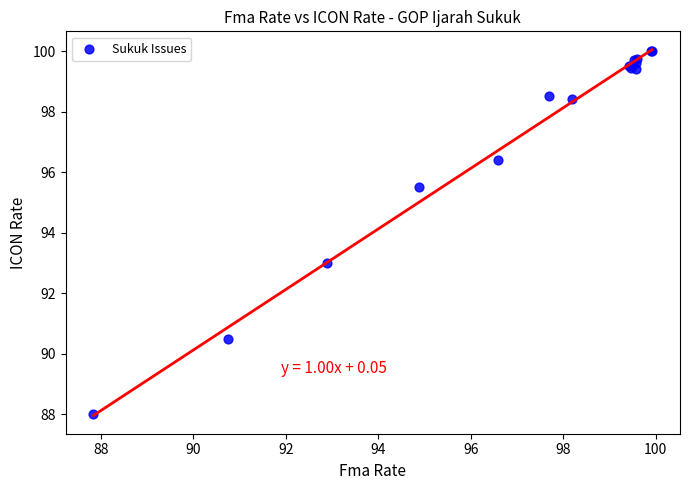

What Y value in the scatter plot is closest to 94?

93.0